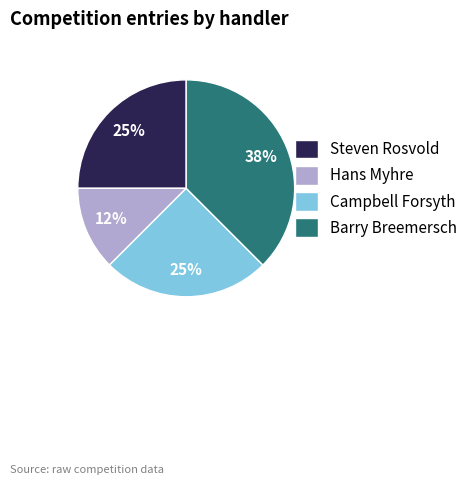

Does Hans Myhre account for over 50% of the chart?

No